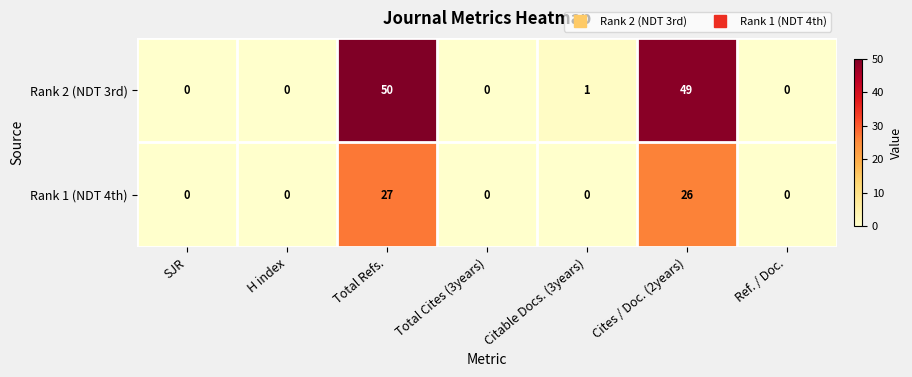

Reading right to left, what are all the values shown in this chart?

Rank 2 (NDT 3rd): 0	49	1	0	50	0	0
Rank 1 (NDT 4th): 0	26	0	0	27	0	0